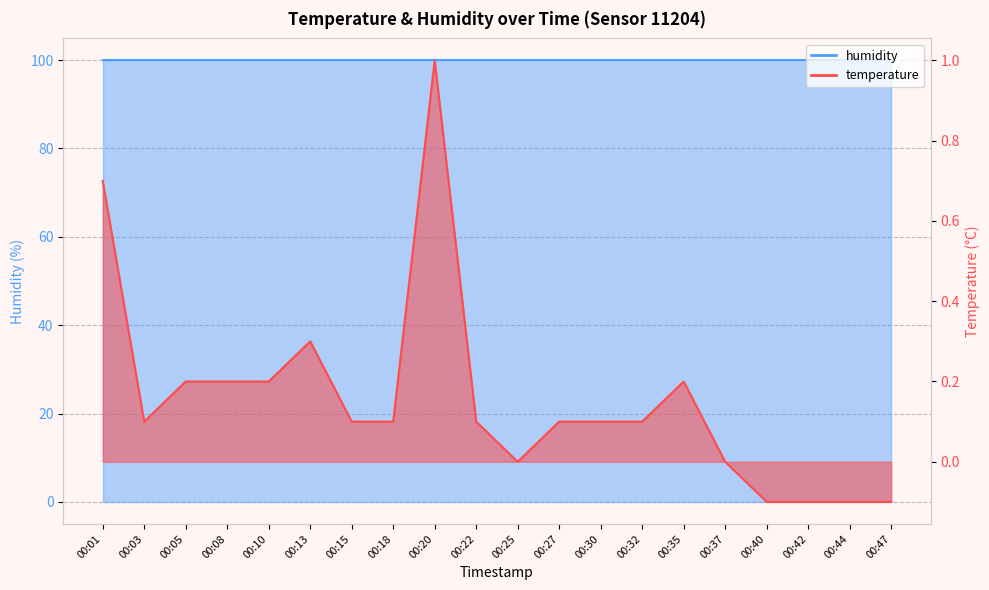

How many values are below zero?

4